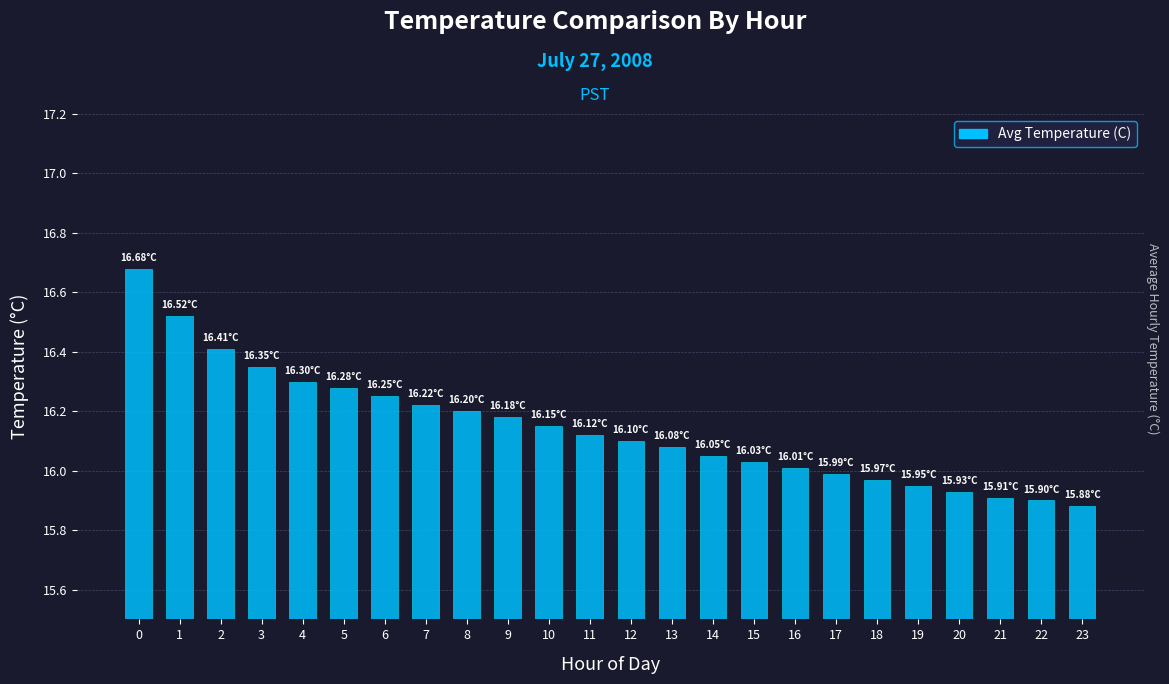

Are the bars horizontal?

No